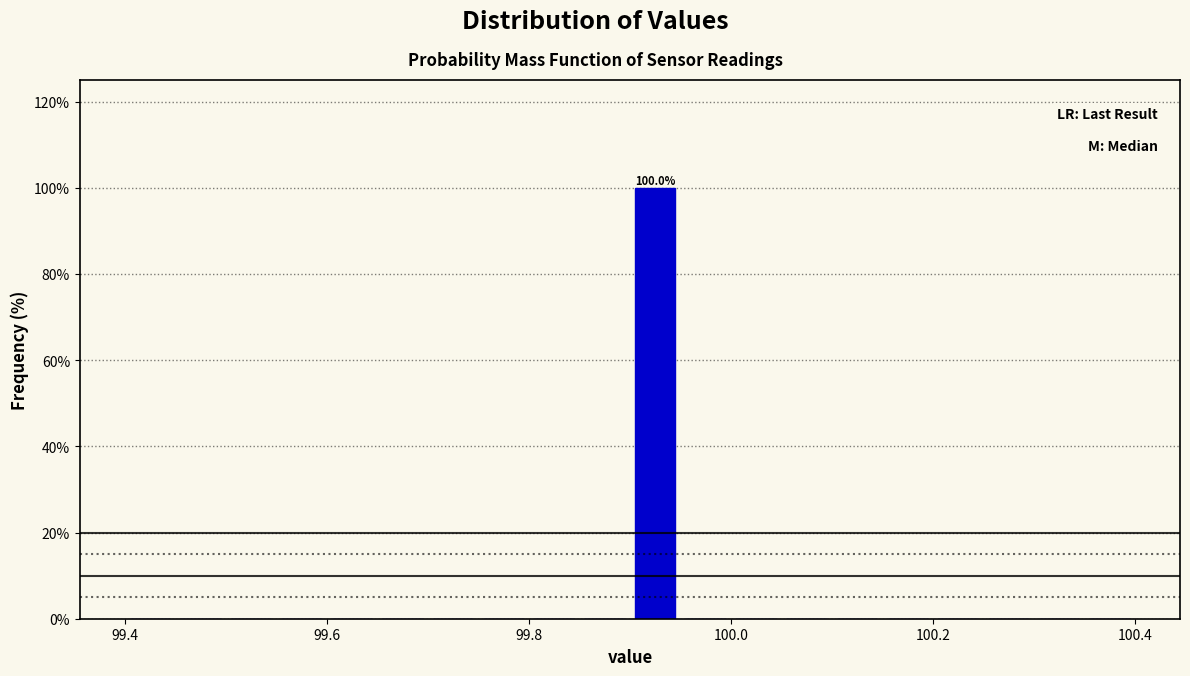

Read against the x-axis, roughly where is the centre of the tallest bar?

99.92